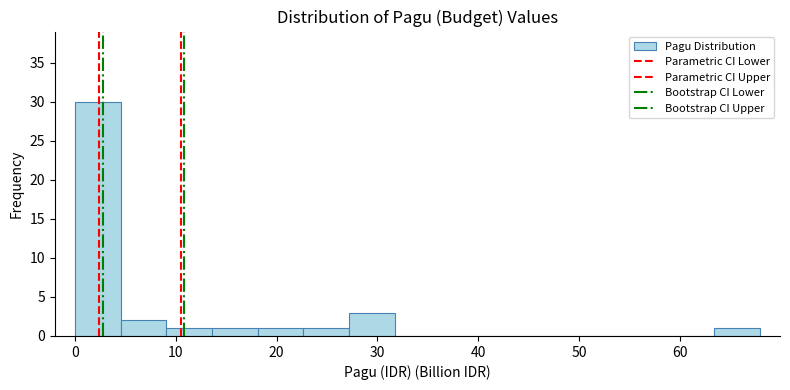

Reading left to right, transcribe this chart: for each bar, give the range it covers on the x-axis and its height. Neither the bar edges nor the heights are printed on the chart, so give them approximately, as read against the axes.

0 to 5: 30
5 to 9: 2
9 to 14: 1
14 to 18: 1
18 to 23: 1
23 to 27: 1
27 to 32: 3
32 to 36: 0
36 to 41: 0
41 to 45: 0
45 to 50: 0
50 to 54: 0
54 to 59: 0
59 to 63: 0
63 to 68: 1